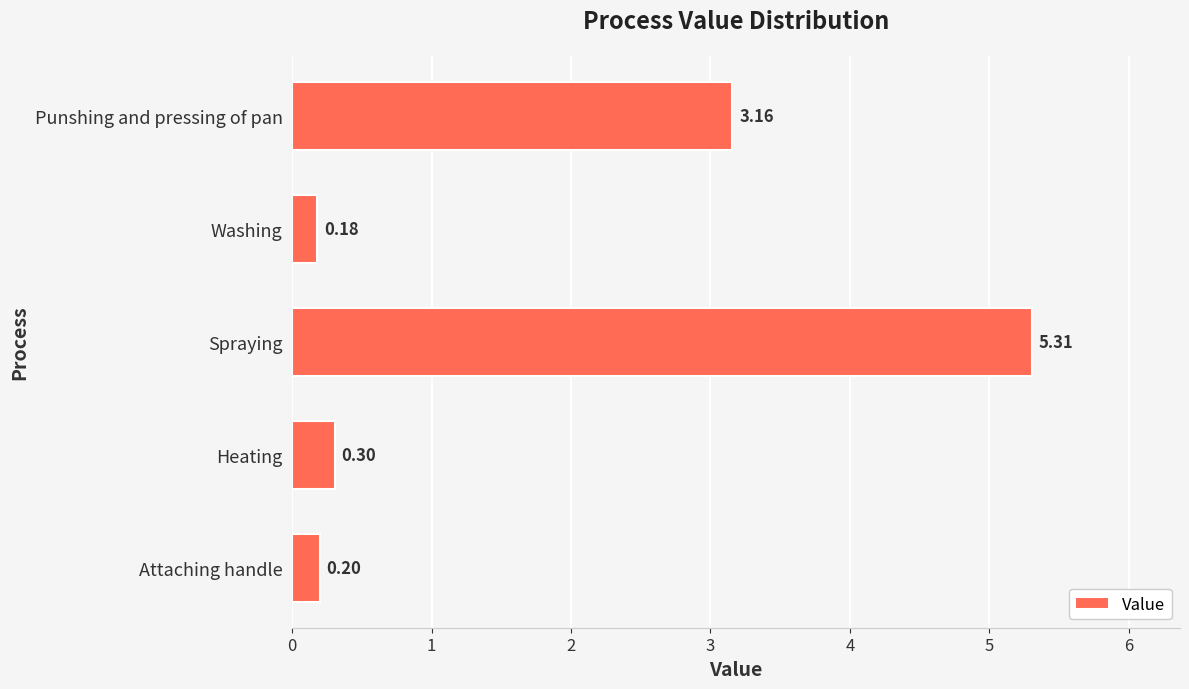

At which label is the value closest to 2?

Punshing and pressing of pan